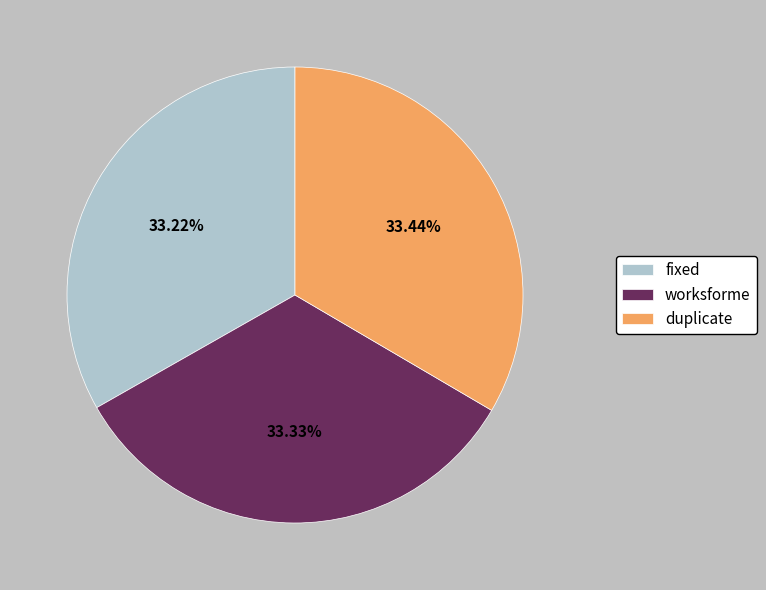

Is it true that worksforme is 39% of the pie?

False